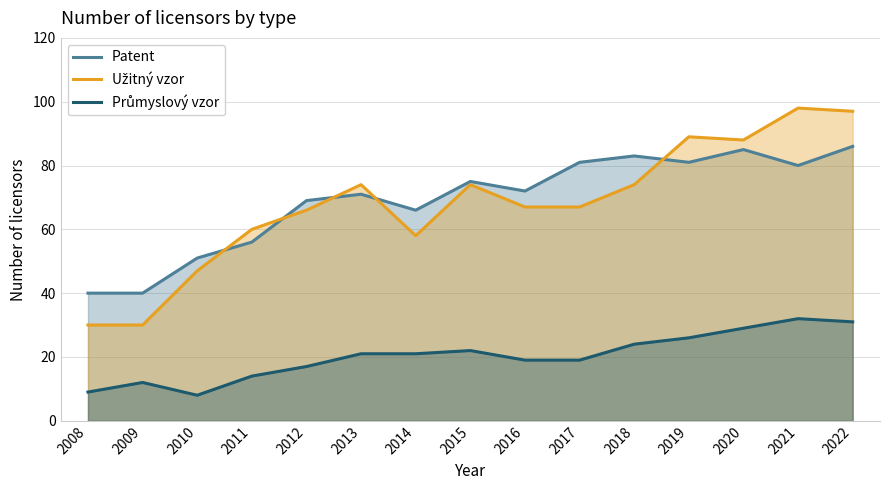

The Patent series shows 51 at 2010. True or false?

True